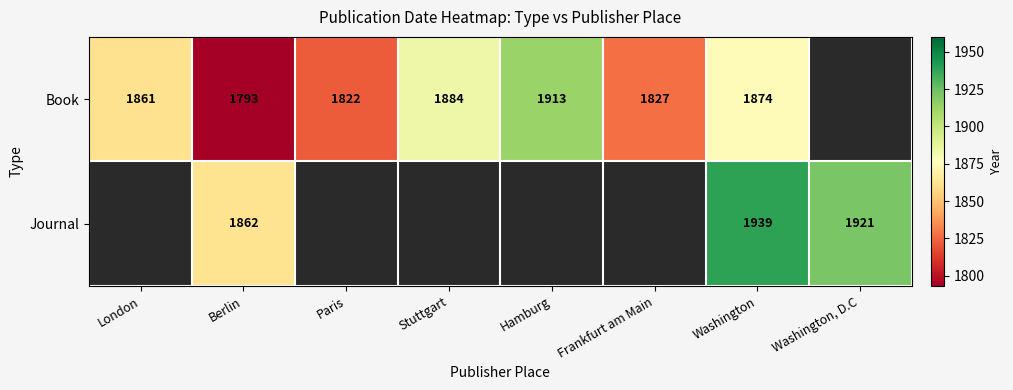

At how many categories does at least one series exceed 1870?

4